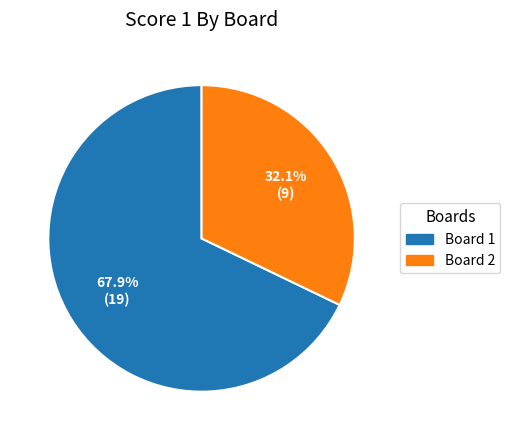

Rank the categories by value from lowest to highest.

Board 2, Board 1